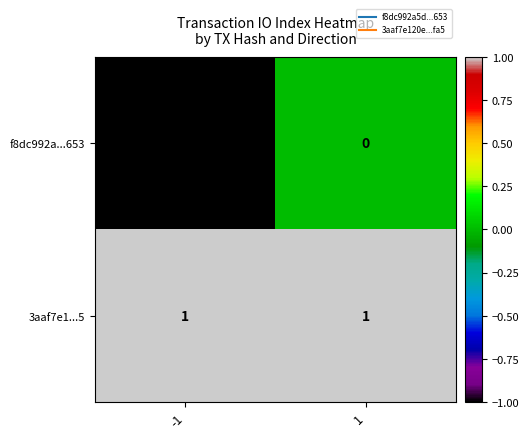

Which series has the widest spread of values?

f8dc992a...653